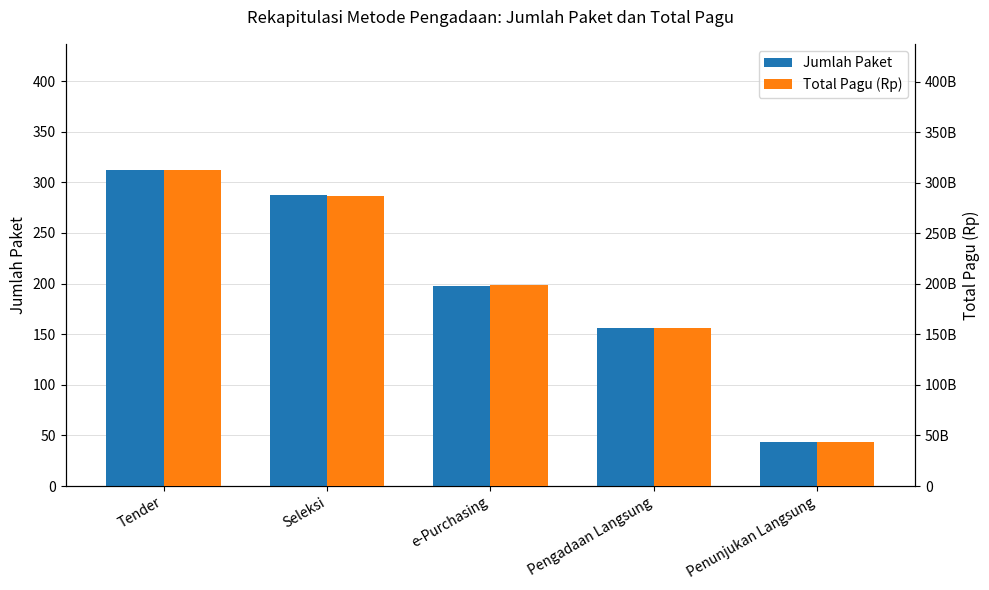

What is the maximum value for Jumlah Paket?

312